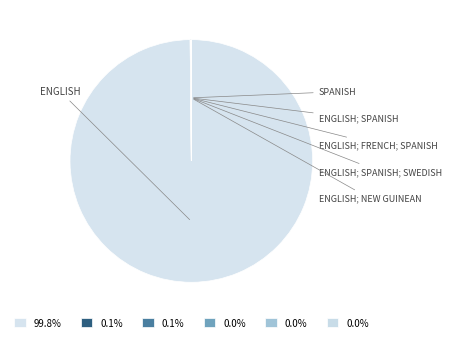

What is the largest slice in the pie chart?

English